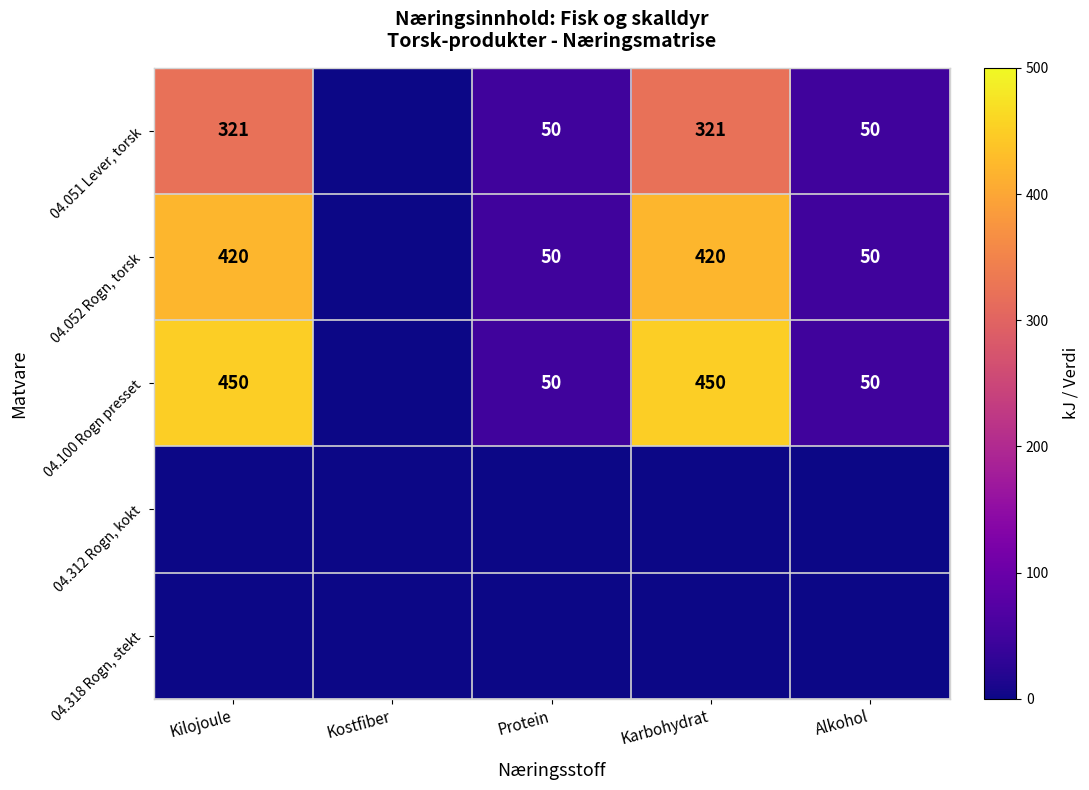

True or false: 04.100 Rogn presset has a value of 450 at Karbohydrat.

True